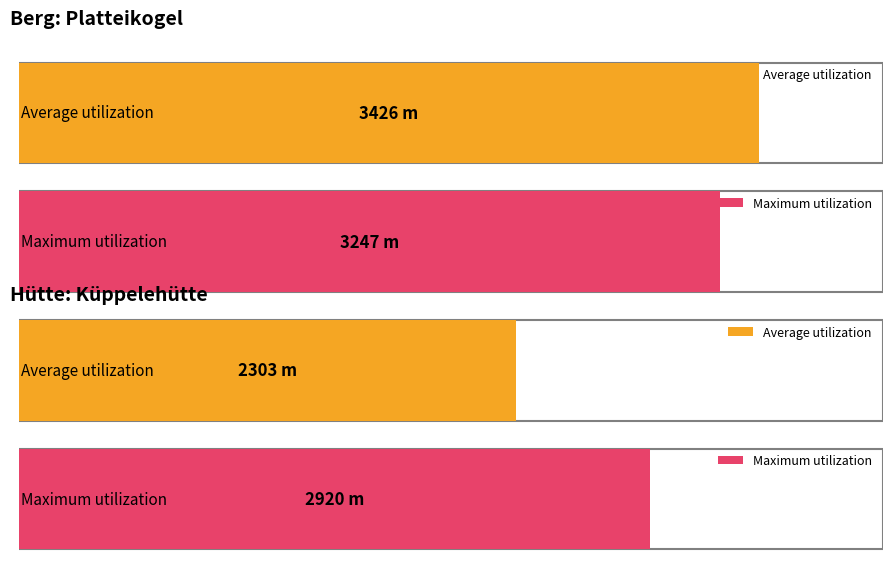

The Maximum utilization series shows 2920 at 0. True or false?

True